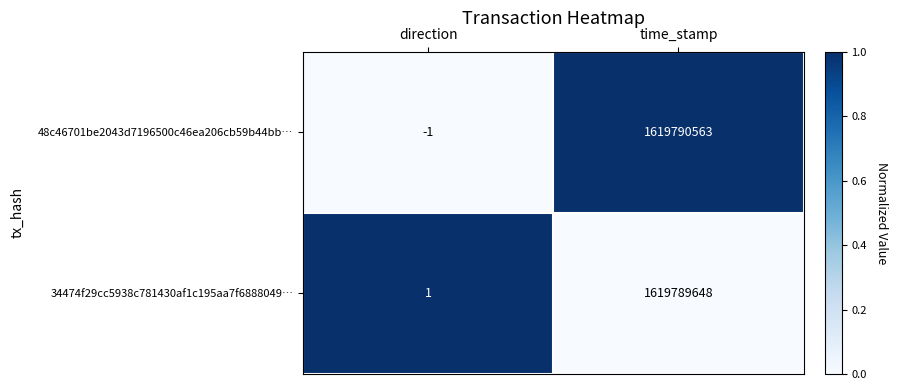

At which label is 34474f29cc5938c781430af1c195aa7f6888049… closest to 809894824?

direction